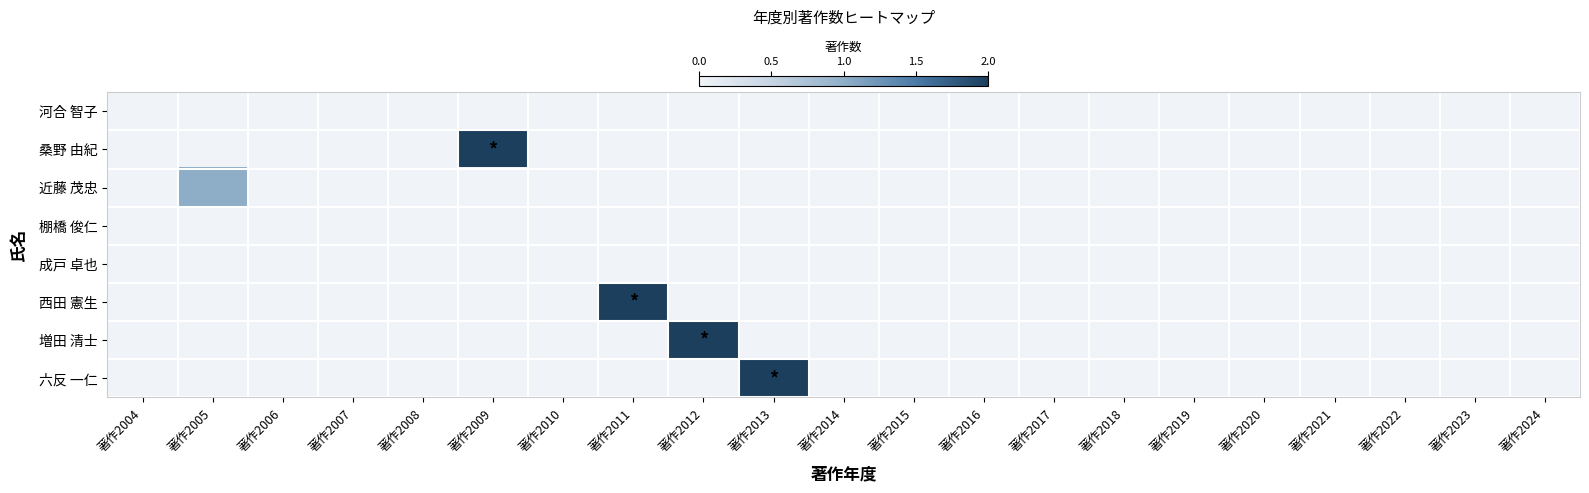

Reading left to right, extract all data points from this chart.

河合 智子: 著作2004=0	著作2005=0	著作2006=0	著作2007=0	著作2008=0	著作2009=0	著作2010=0	著作2011=0	著作2012=0	著作2013=0	著作2014=0	著作2015=0	著作2016=0	著作2017=0	著作2018=0	著作2019=0	著作2020=0	著作2021=0	著作2022=0	著作2023=0	著作2024=0
桑野 由紀: 著作2004=0	著作2005=0	著作2006=0	著作2007=0	著作2008=0	著作2009=2	著作2010=0	著作2011=0	著作2012=0	著作2013=0	著作2014=0	著作2015=0	著作2016=0	著作2017=0	著作2018=0	著作2019=0	著作2020=0	著作2021=0	著作2022=0	著作2023=0	著作2024=0
近藤 茂忠: 著作2004=0	著作2005=1	著作2006=0	著作2007=0	著作2008=0	著作2009=0	著作2010=0	著作2011=0	著作2012=0	著作2013=0	著作2014=0	著作2015=0	著作2016=0	著作2017=0	著作2018=0	著作2019=0	著作2020=0	著作2021=0	著作2022=0	著作2023=0	著作2024=0
棚橋 俊仁: 著作2004=0	著作2005=0	著作2006=0	著作2007=0	著作2008=0	著作2009=0	著作2010=0	著作2011=0	著作2012=0	著作2013=0	著作2014=0	著作2015=0	著作2016=0	著作2017=0	著作2018=0	著作2019=0	著作2020=0	著作2021=0	著作2022=0	著作2023=0	著作2024=0
成戸 卓也: 著作2004=0	著作2005=0	著作2006=0	著作2007=0	著作2008=0	著作2009=0	著作2010=0	著作2011=0	著作2012=0	著作2013=0	著作2014=0	著作2015=0	著作2016=0	著作2017=0	著作2018=0	著作2019=0	著作2020=0	著作2021=0	著作2022=0	著作2023=0	著作2024=0
西田 憲生: 著作2004=0	著作2005=0	著作2006=0	著作2007=0	著作2008=0	著作2009=0	著作2010=0	著作2011=2	著作2012=0	著作2013=0	著作2014=0	著作2015=0	著作2016=0	著作2017=0	著作2018=0	著作2019=0	著作2020=0	著作2021=0	著作2022=0	著作2023=0	著作2024=0
増田 清士: 著作2004=0	著作2005=0	著作2006=0	著作2007=0	著作2008=0	著作2009=0	著作2010=0	著作2011=0	著作2012=2	著作2013=0	著作2014=0	著作2015=0	著作2016=0	著作2017=0	著作2018=0	著作2019=0	著作2020=0	著作2021=0	著作2022=0	著作2023=0	著作2024=0
六反 一仁: 著作2004=0	著作2005=0	著作2006=0	著作2007=0	著作2008=0	著作2009=0	著作2010=0	著作2011=0	著作2012=0	著作2013=2	著作2014=0	著作2015=0	著作2016=0	著作2017=0	著作2018=0	著作2019=0	著作2020=0	著作2021=0	著作2022=0	著作2023=0	著作2024=0